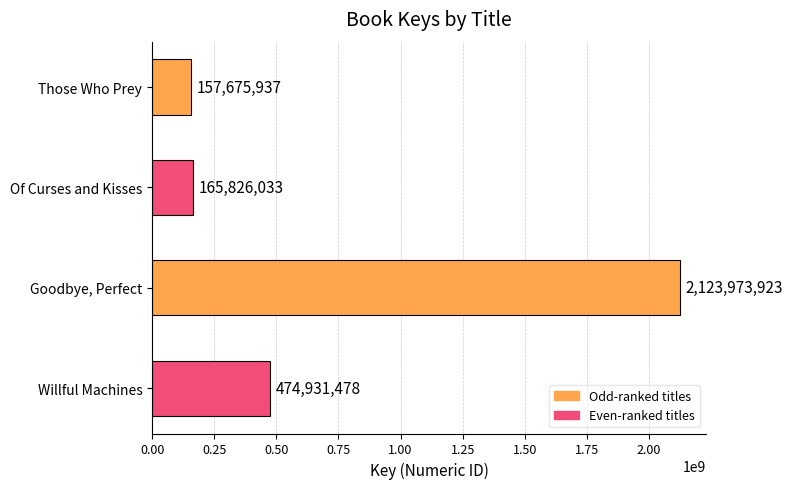

Reading top to bottom, what are all the values shown in this chart?

157675937	165826033	2123973923	474931478